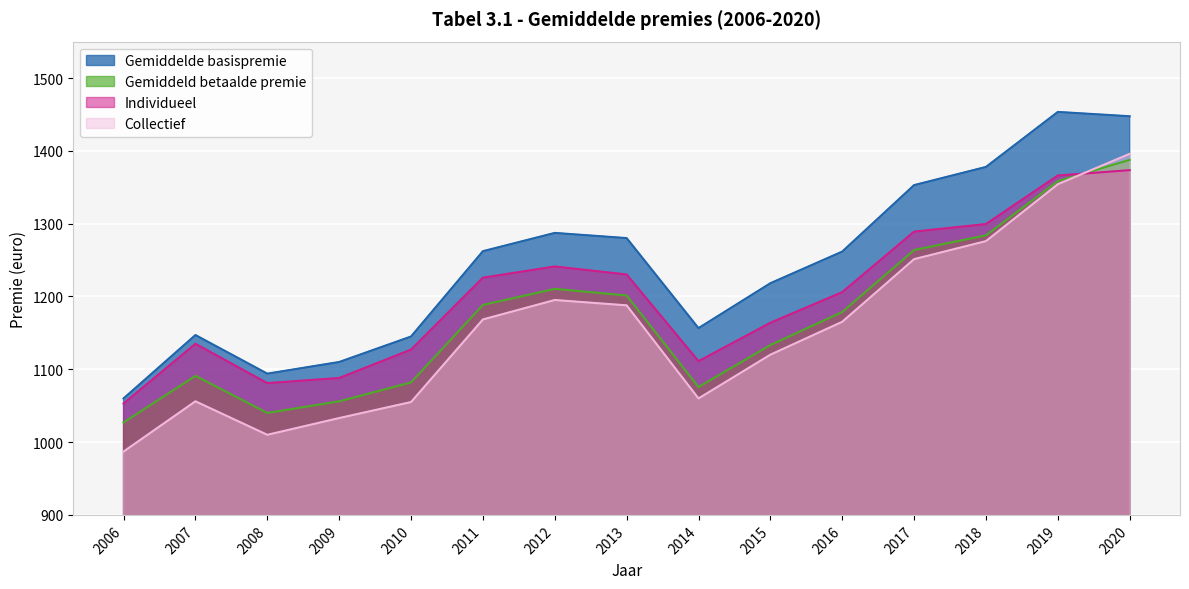

List the series in order of their overall mean, highest first.

Gemiddelde basispremie, Individueel, Gemiddeld betaalde premie, Collectief